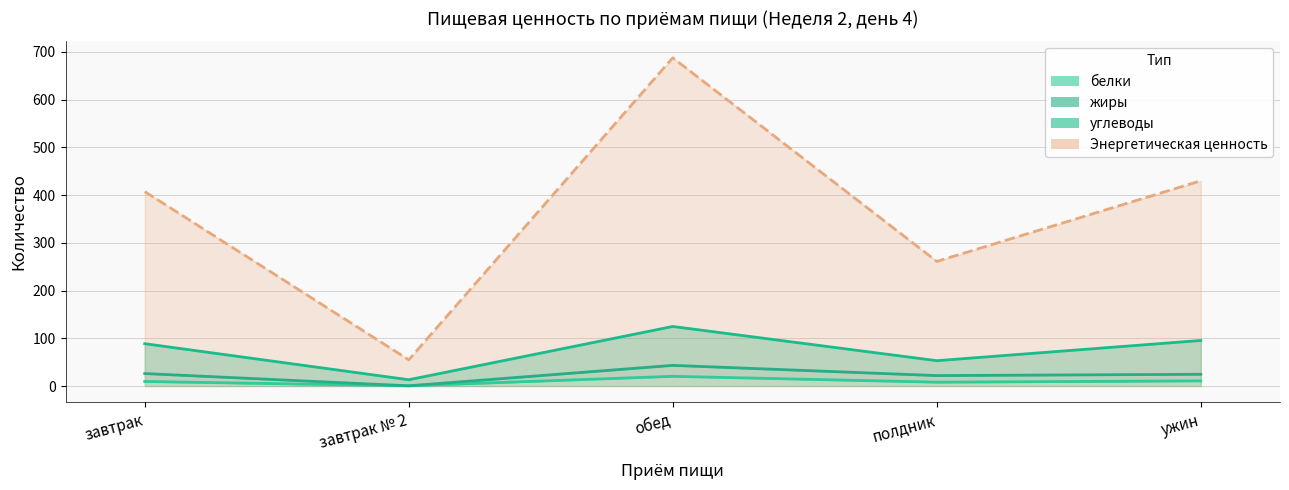

Is the value of углеводы at полдник greater than the value of белки at завтрак?

Yes